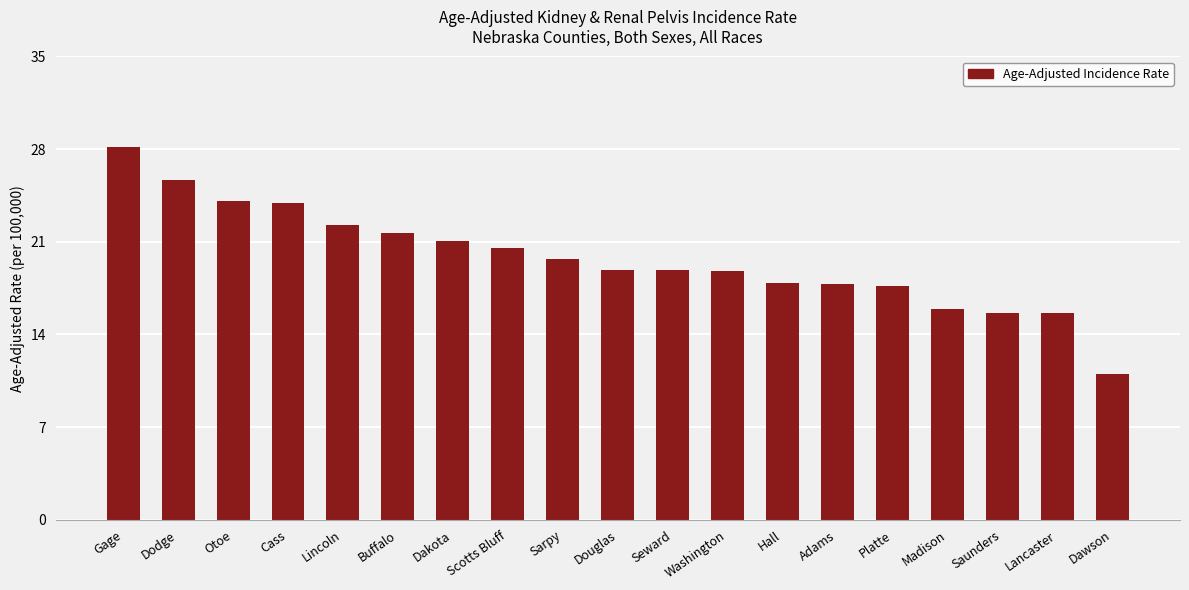

What is the sum of the values at Buffalo and Sarpy?

41.4